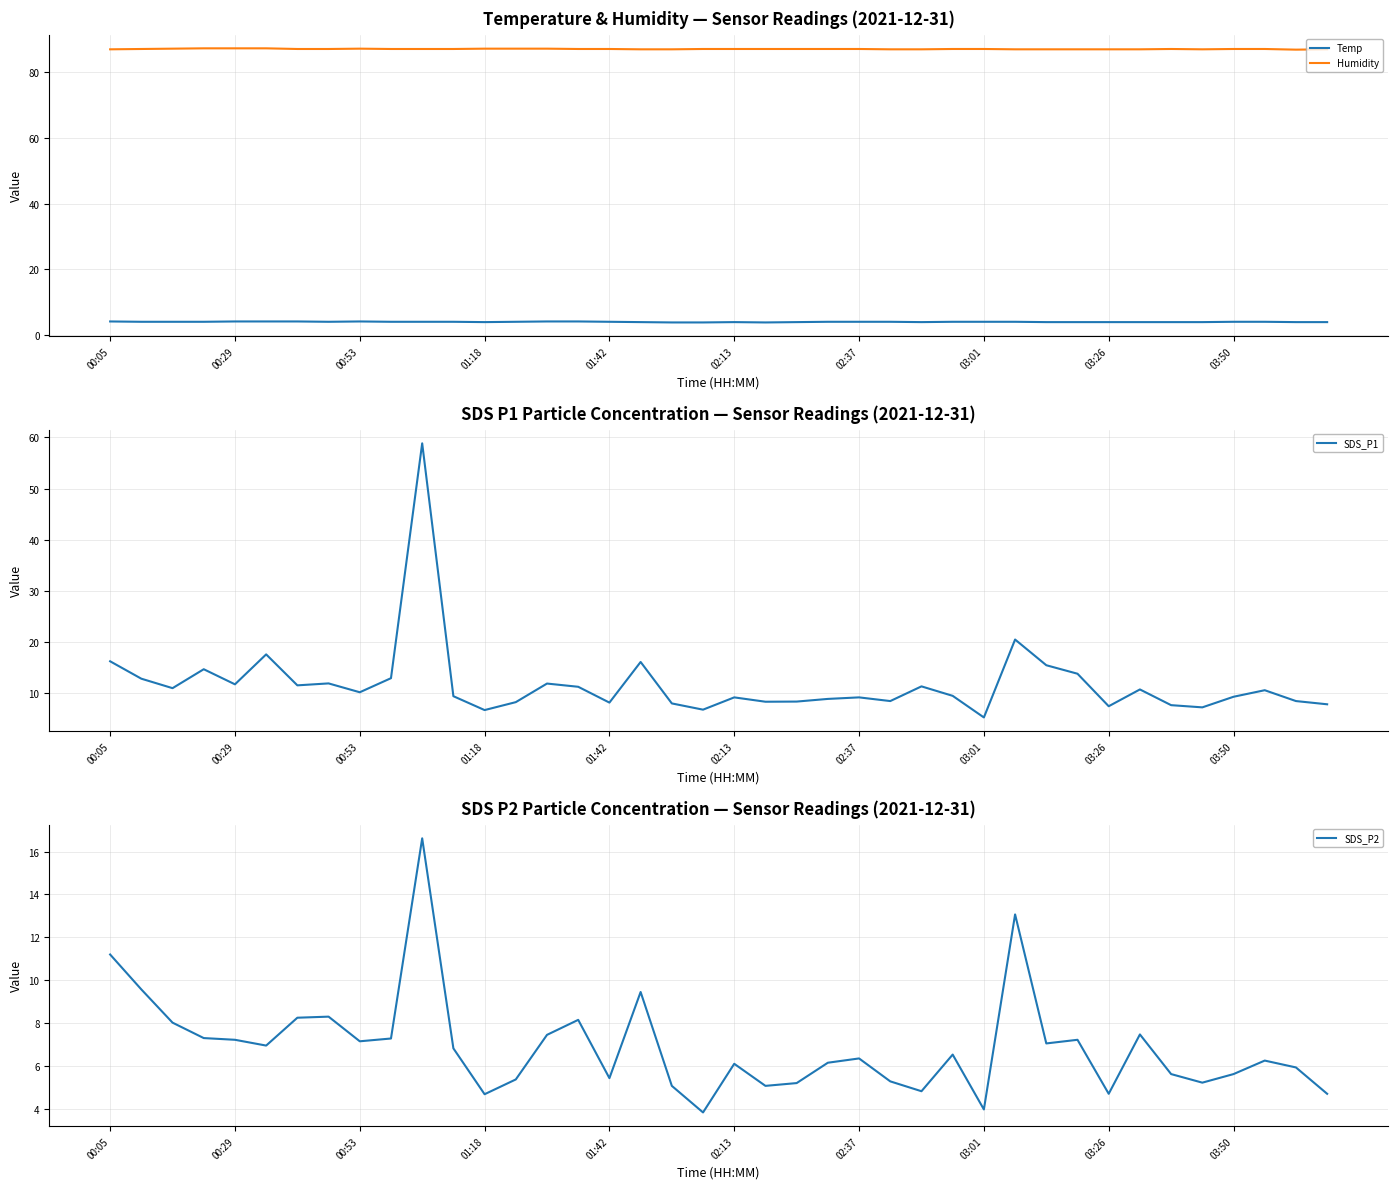

True or false: Temp and Humidity intersect in this chart.

False